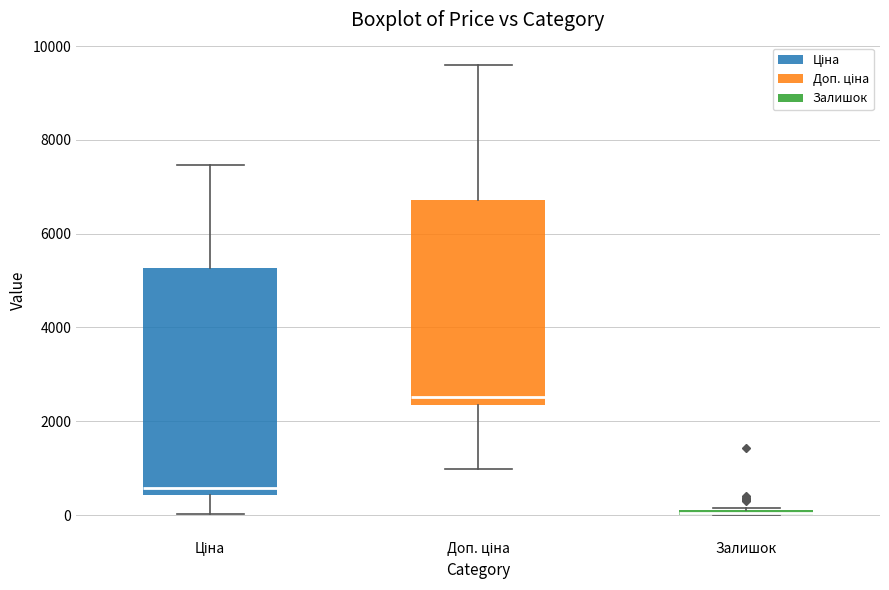

Which box is the tallest, from its lower edge to its upper edge?

Ціна